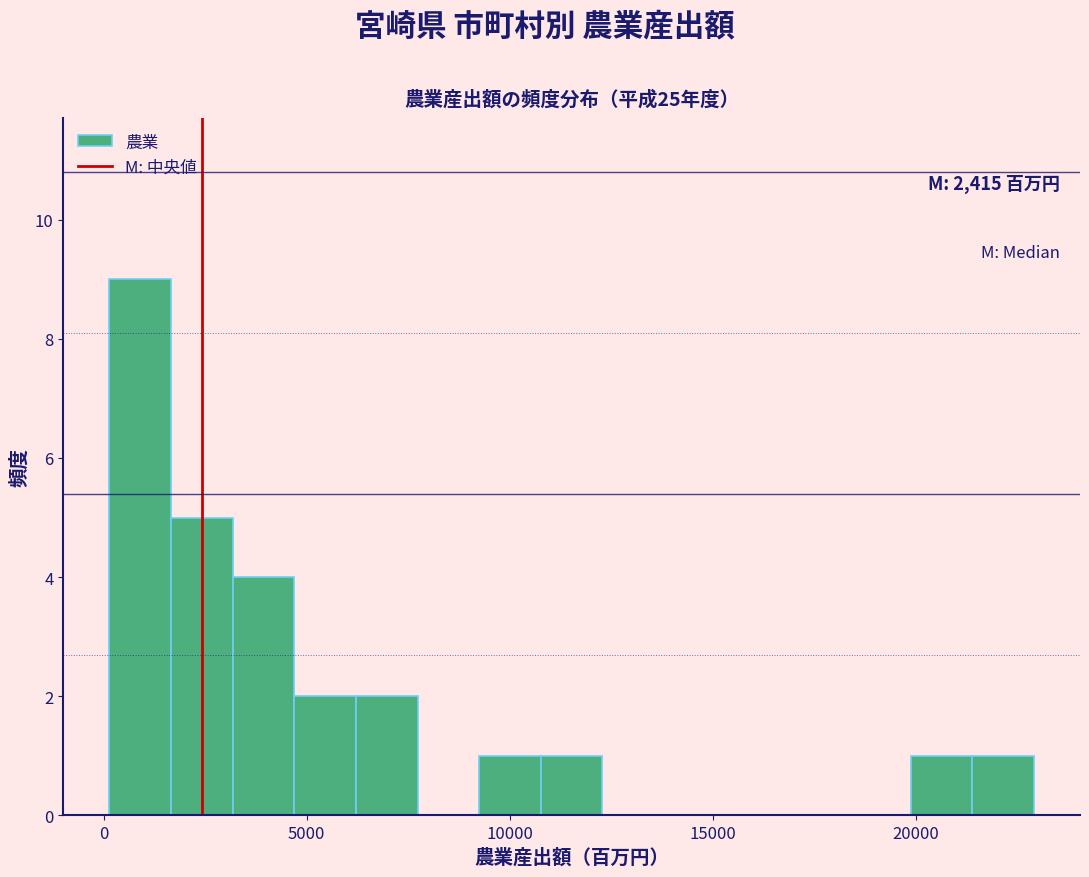

Read against the x-axis, roughly where is the centre of the tallest bar?

1000